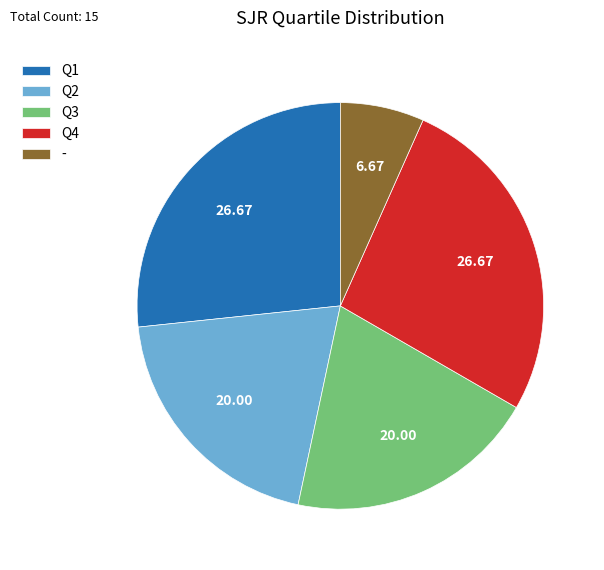

Count the number of slices in the pie.

5